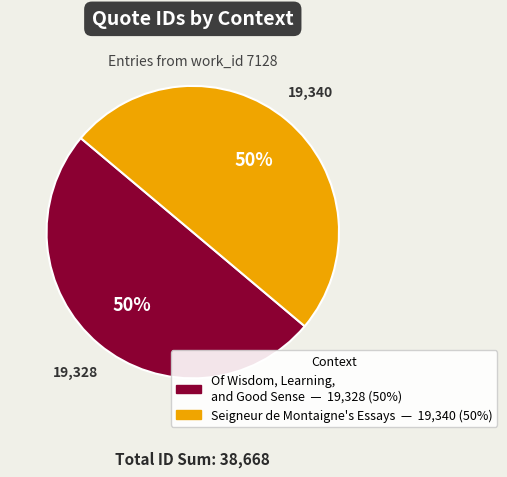

Is it true that Seigneur de Montaigne's Essays is 50% of the pie?

True